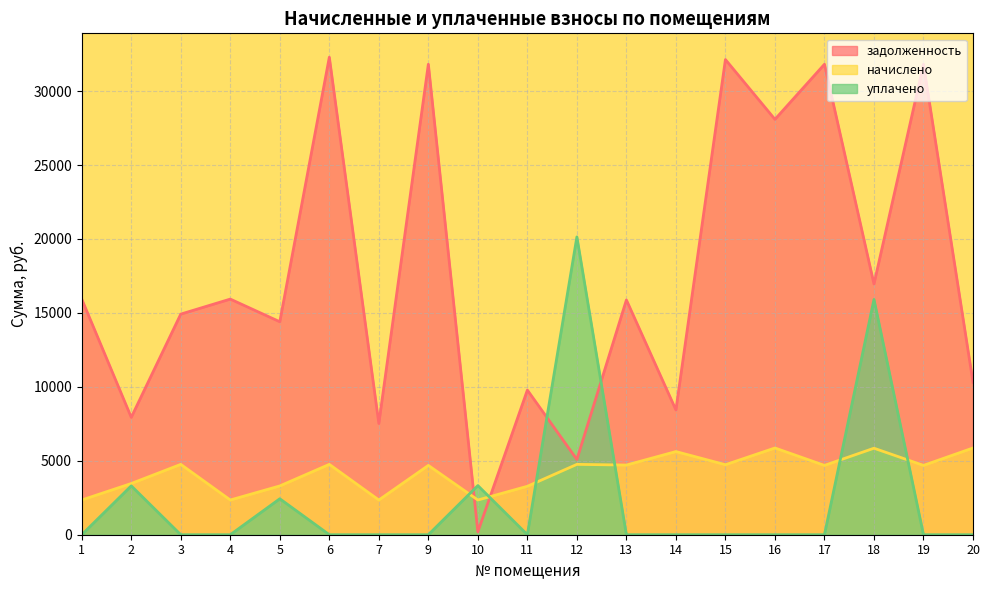

Where is задолженность nearest to the value 16244?

1